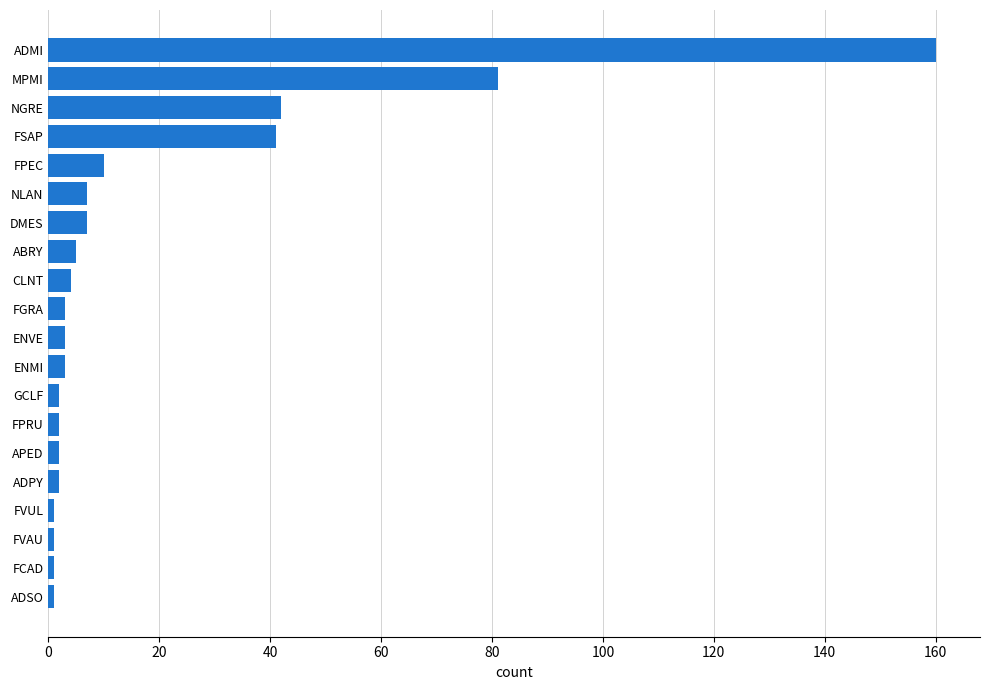

What is the average value?

19